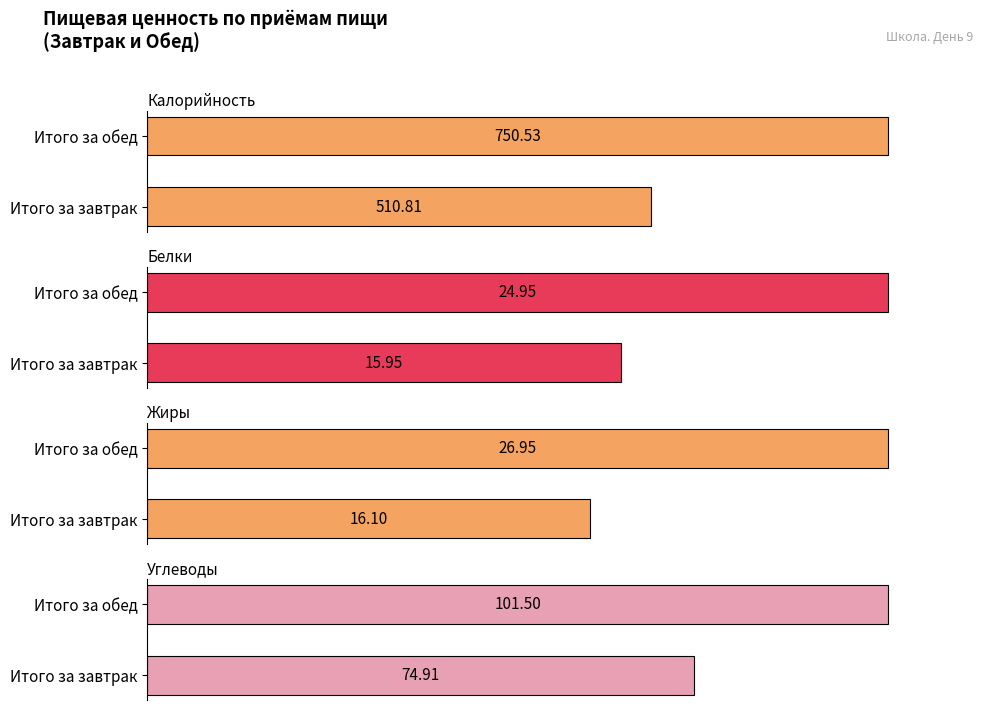

Rank the series at Итого за завтрак from lowest to highest value.

Белки, Жиры, Углеводы, Калорийность